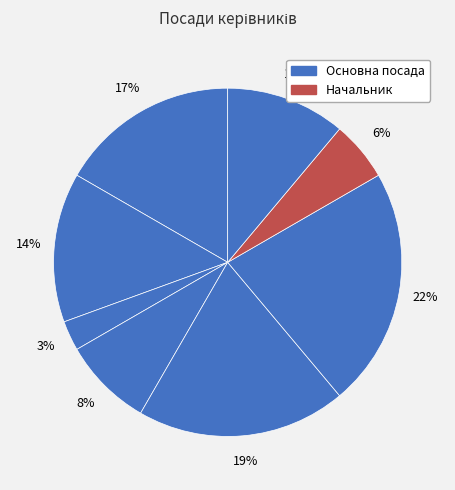

How many slices are in this pie chart?

8